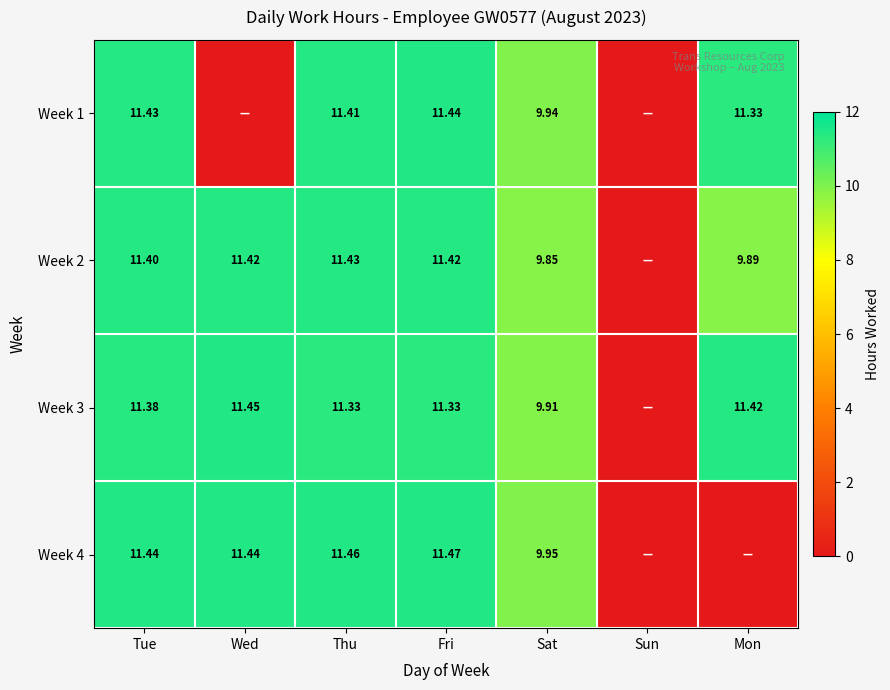

At which category is the sum across all series the highest?

Fri